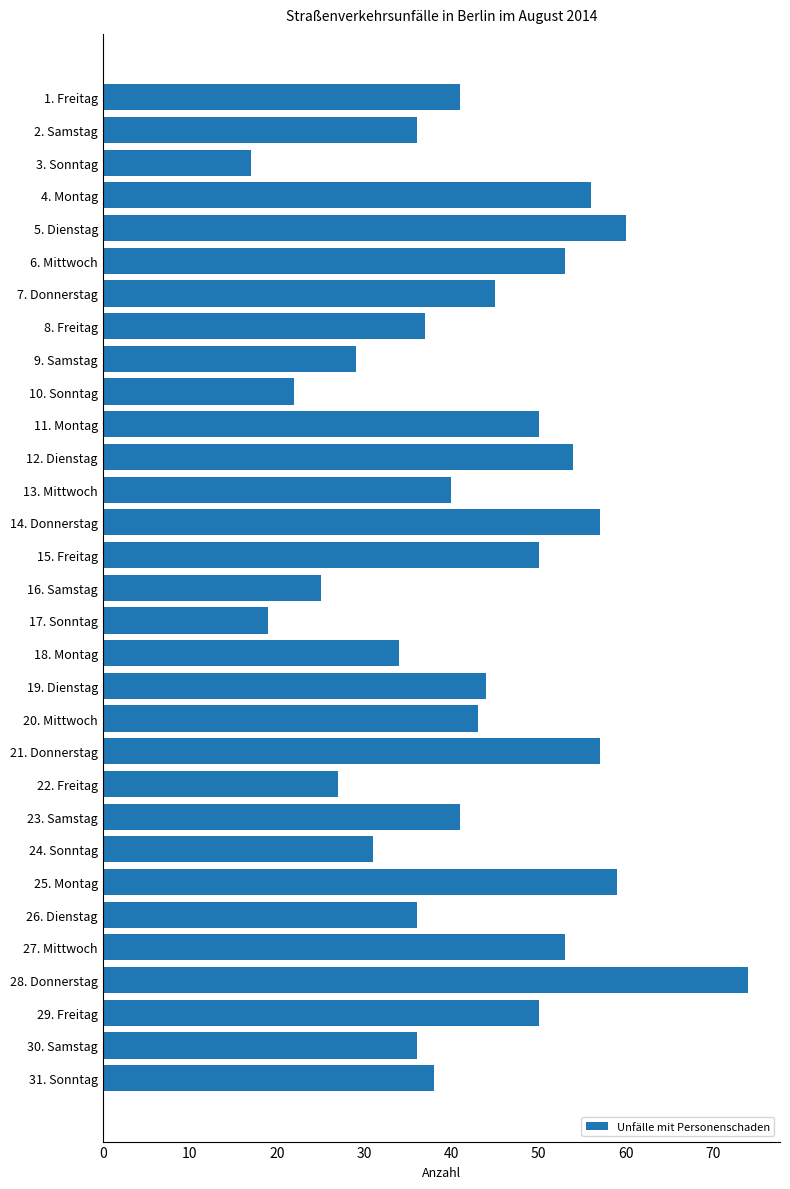

The value at 6. Mittwoch is 53. True or false?

True